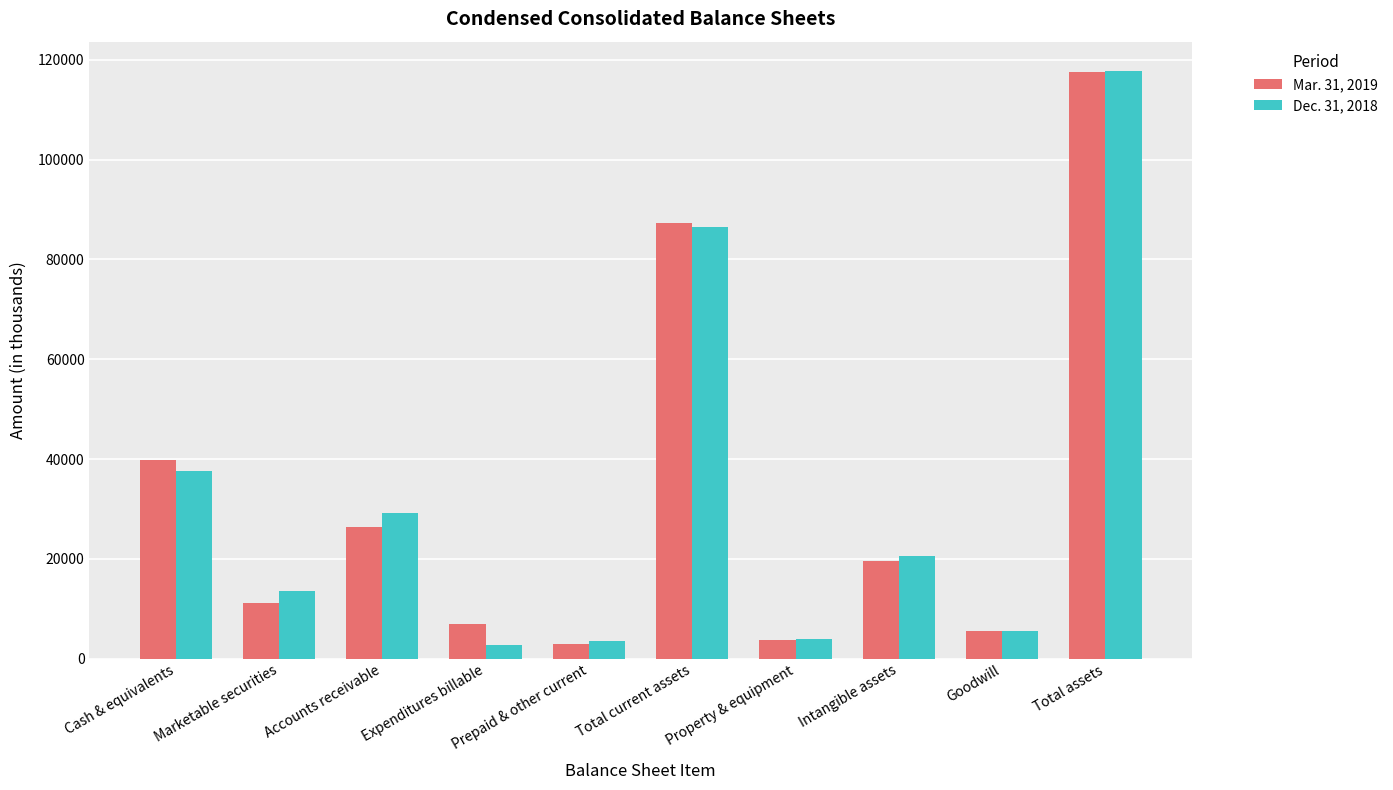

Which series changed the most between Cash & equivalents and Intangible assets?

Mar. 31, 2019